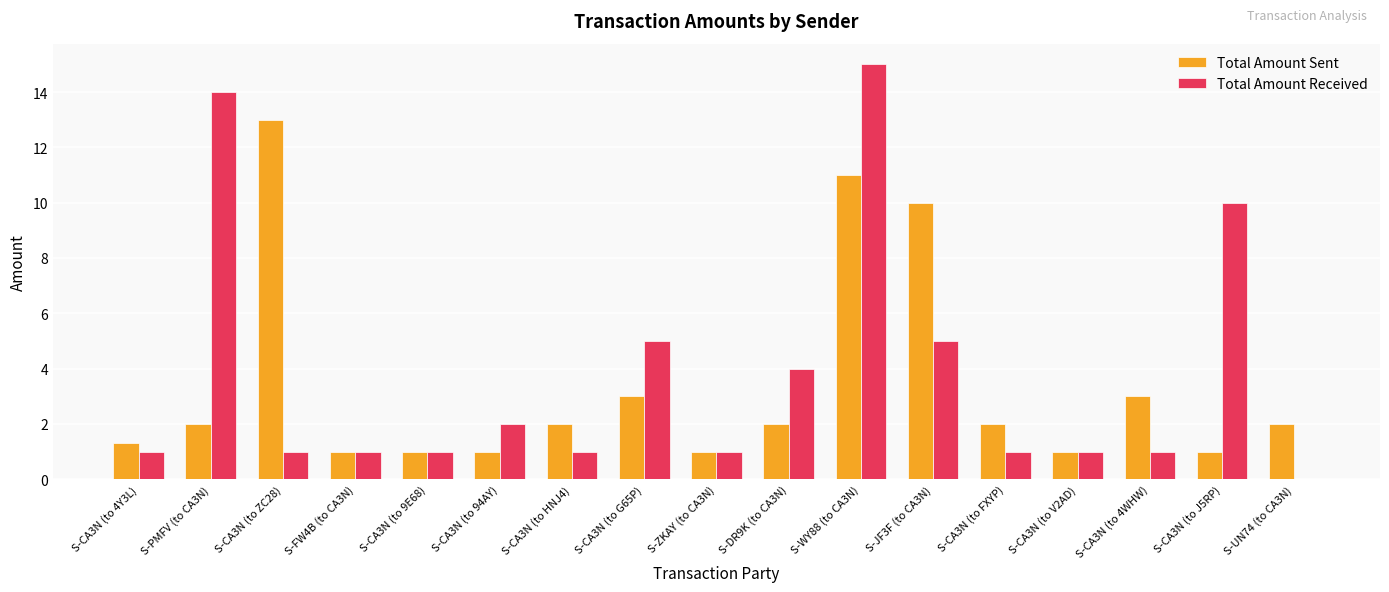

Which series changed the most between S-WY88 (to CA3N) and S-CA3N (to FXYP)?

Total Amount Received